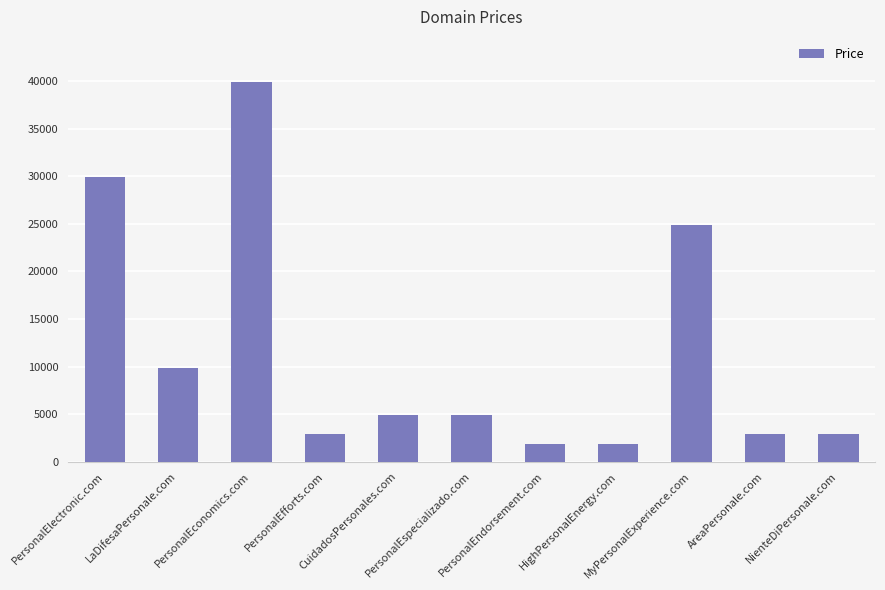

What is the smallest value displayed?

1888